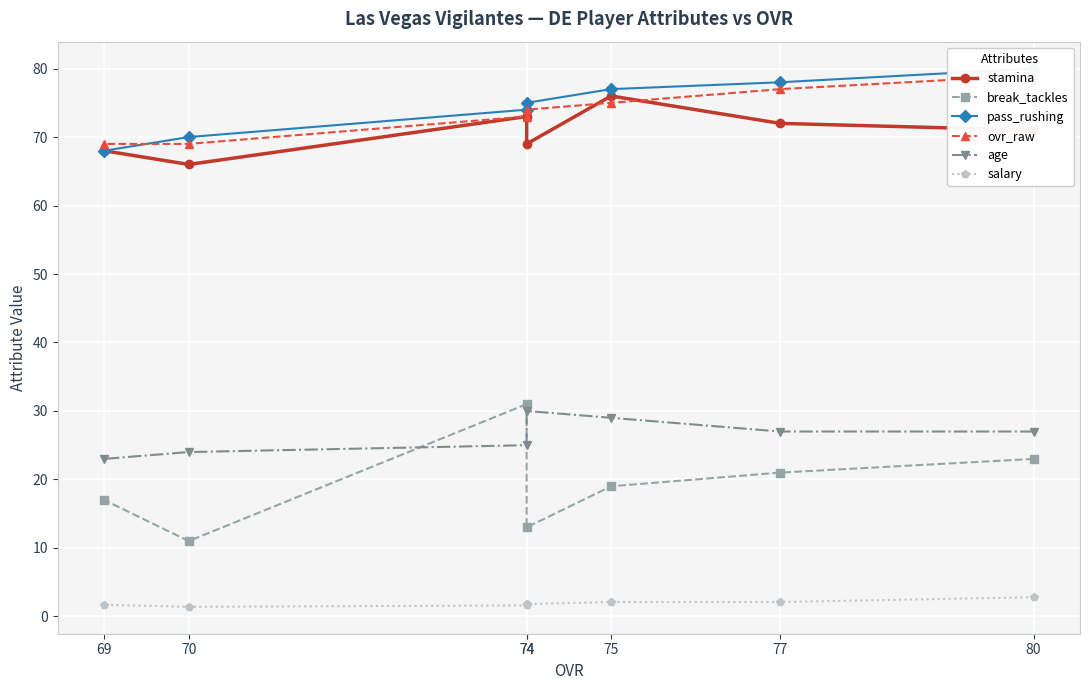

Is it true that age equals 8.7 at 75?

False